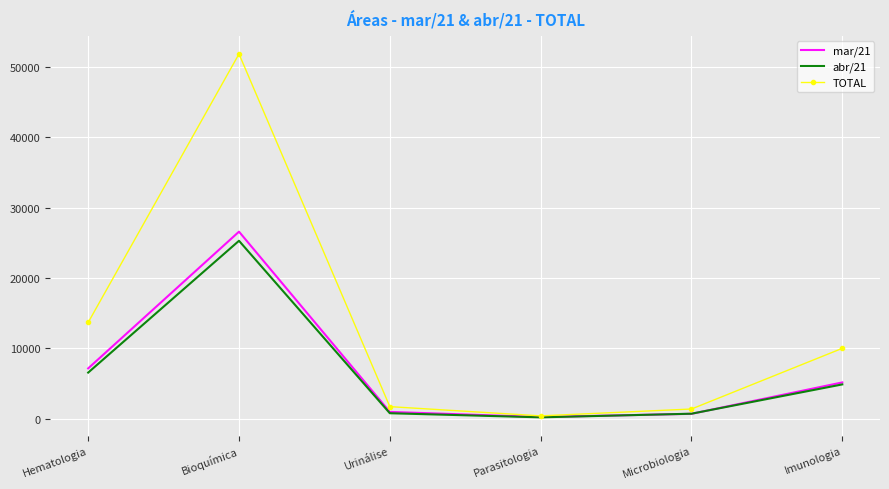

Which series has the largest total across all categories?

TOTAL